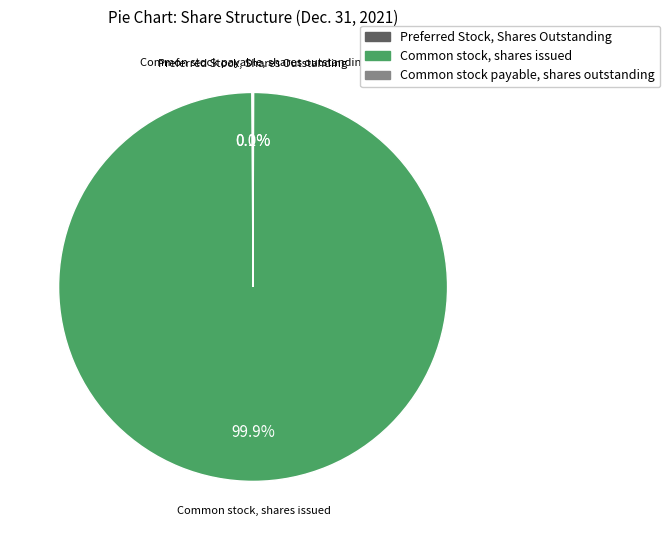

Which category accounts for the majority?

Common stock, shares issued